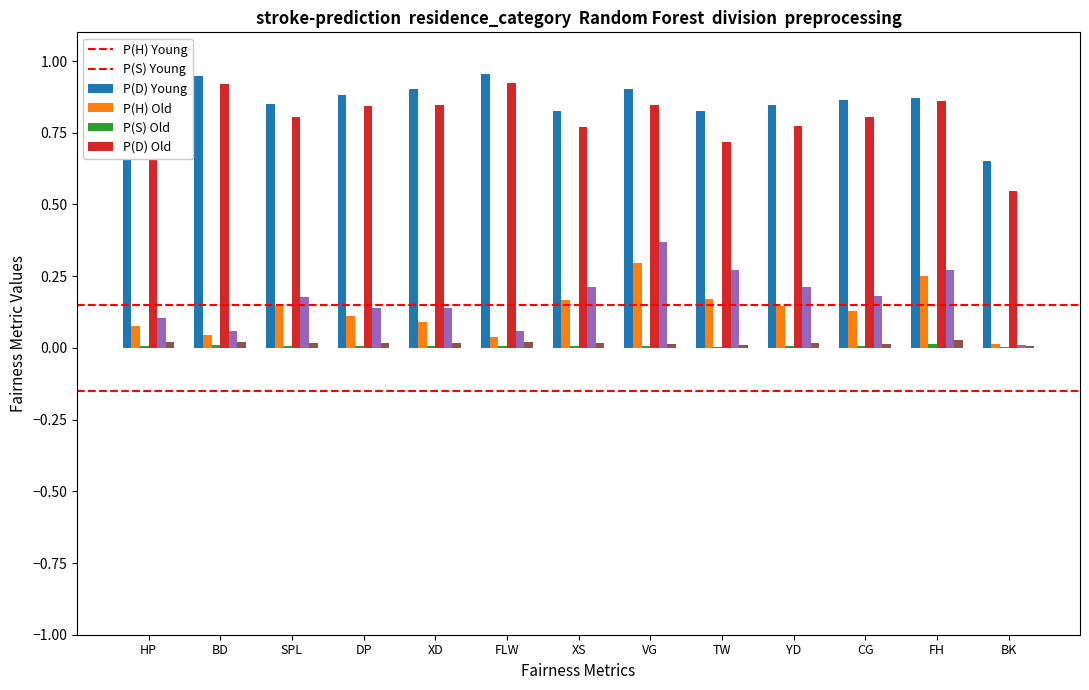

The P(H) Old series shows 0.2 at BK. True or false?

False